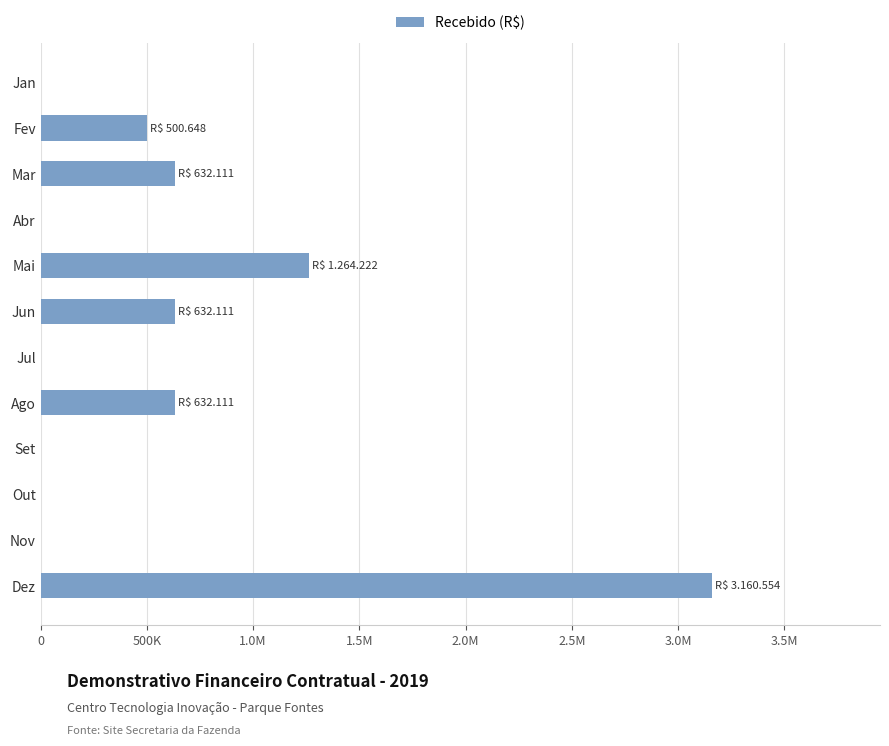

Are the bars horizontal?

Yes